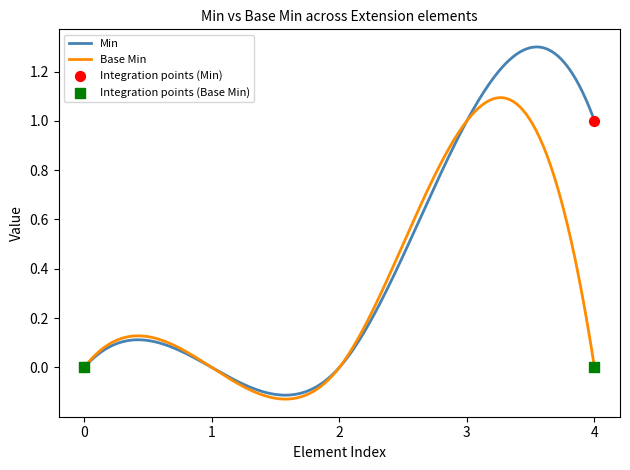

Which series has the largest range (max minus min)?

Min